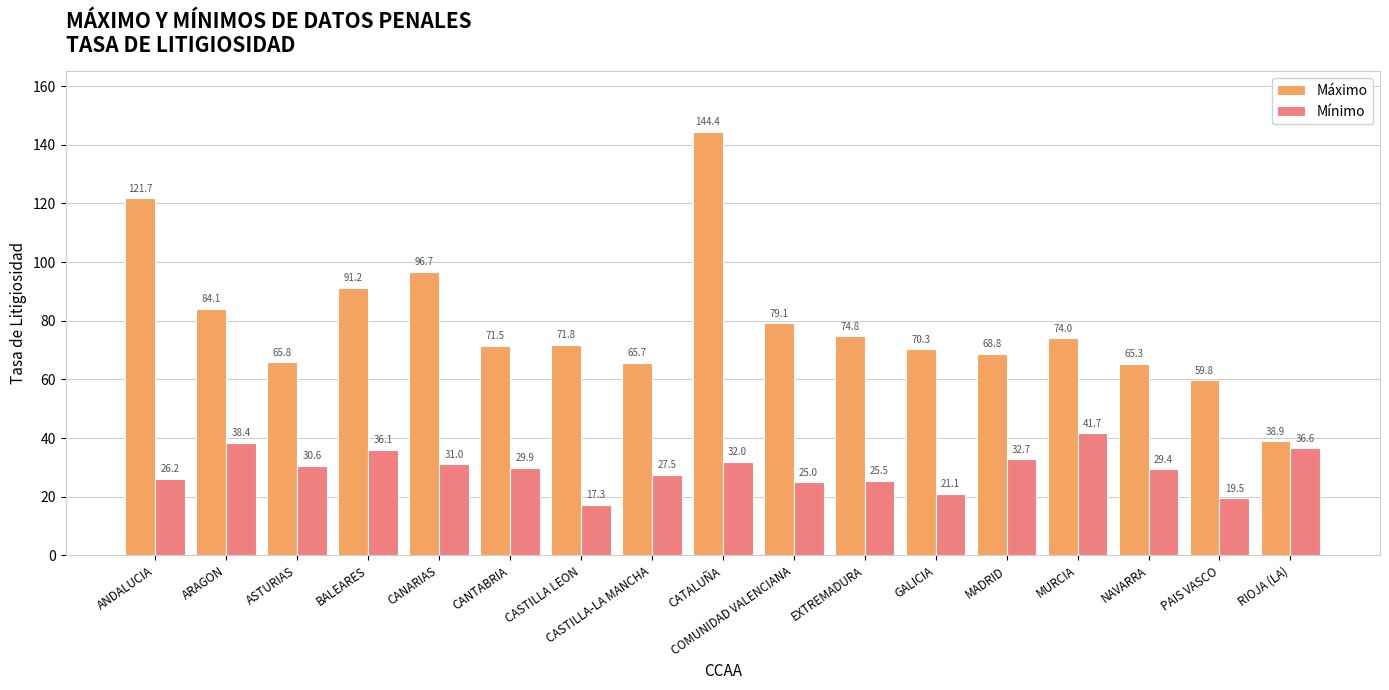

Reading left to right, transcribe all the data shown in this chart.

Máximo: 121.7	84.1	65.8	91.2	96.7	71.5	71.8	65.7	144.4	79.1	74.8	70.3	68.8	74.0	65.3	59.8	38.9
Mínimo: 26.2	38.4	30.6	36.1	31.0	29.9	17.3	27.5	32.0	25.0	25.5	21.1	32.7	41.7	29.4	19.5	36.6